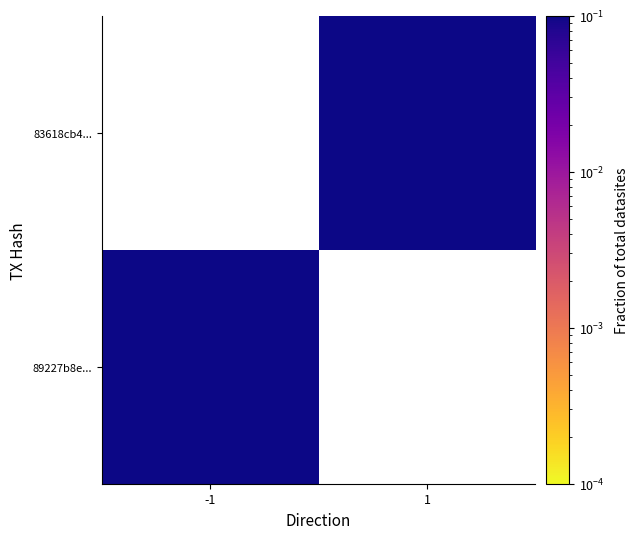

At -1, list the series in order from smallest to largest.

89227b8e..., 83618cb4...